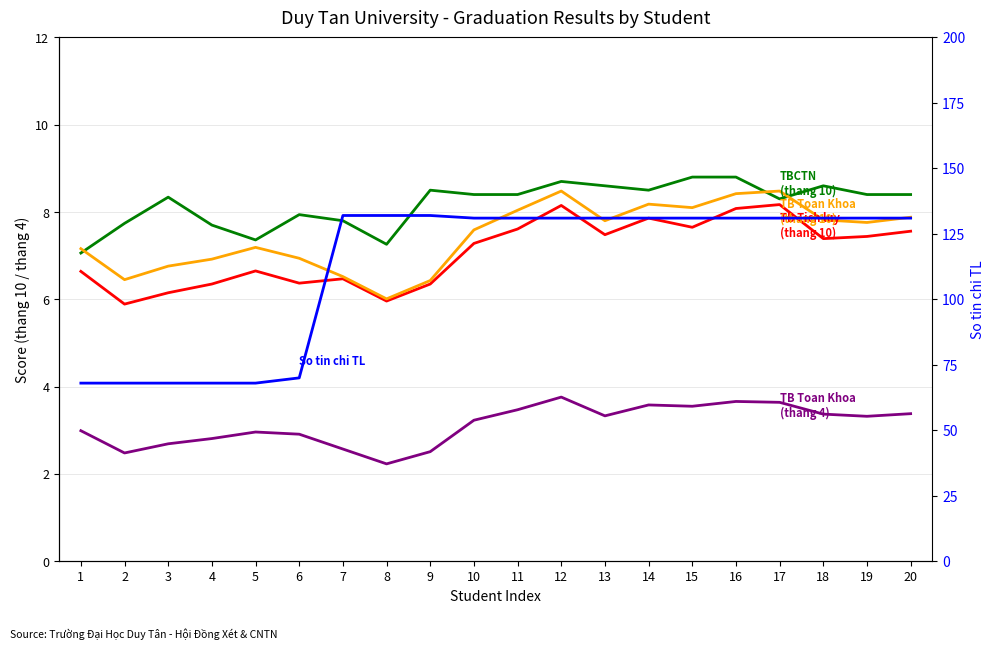

Between 15 and 14, which is larger?

14